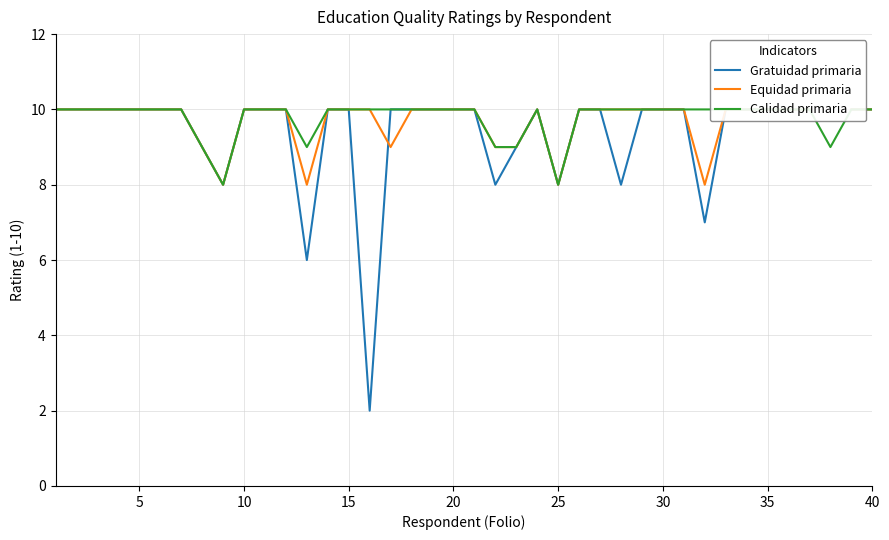

True or false: Gratuidad primaria has more than 0 interior local peaks.

True